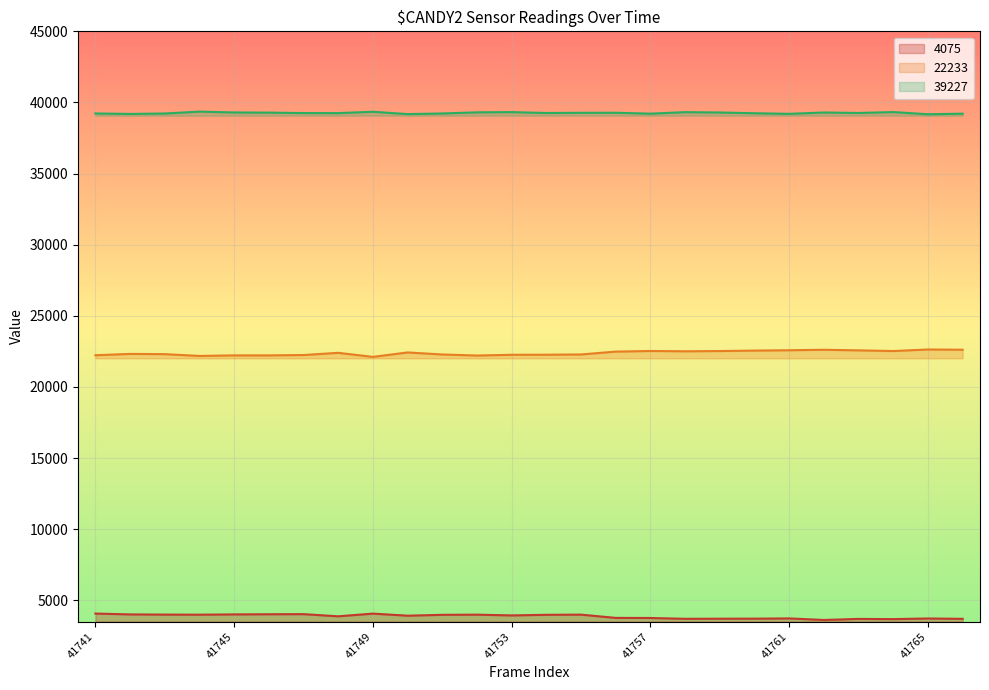

What is the difference between the maximum and minimum values in the 4075 series?

451